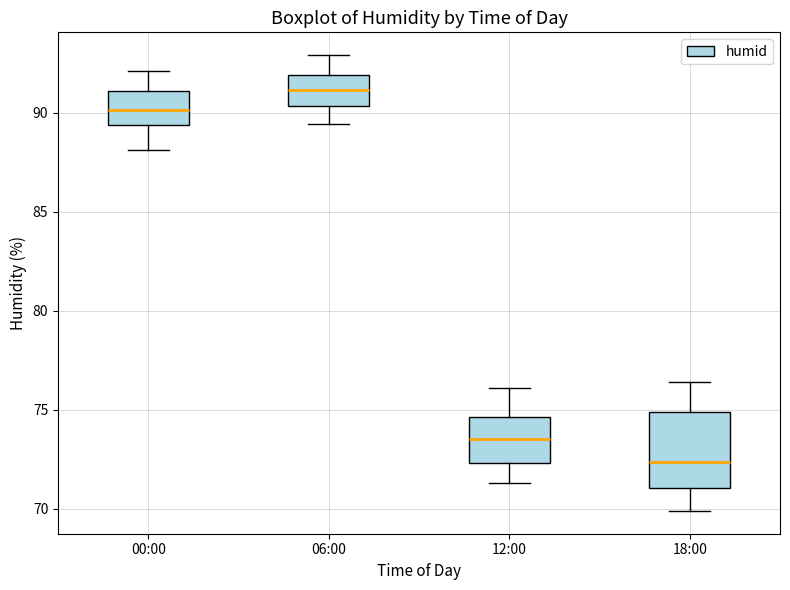

Reading left to right, transcribe this box plot: for each box, give where its median line is, the range the box spans, and where its two whiskers end, as read against the y-axis. The values are not printed on the chart, so give them approximately, as read against the axis.

00:00: median 90.0, box 89.5 to 91.0, whiskers 88.0 to 92.0
06:00: median 91.0, box 90.5 to 92.0, whiskers 89.5 to 93.0
12:00: median 73.5, box 72.5 to 74.5, whiskers 71.5 to 76.0
18:00: median 72.5, box 71.0 to 75.0, whiskers 70.0 to 76.5